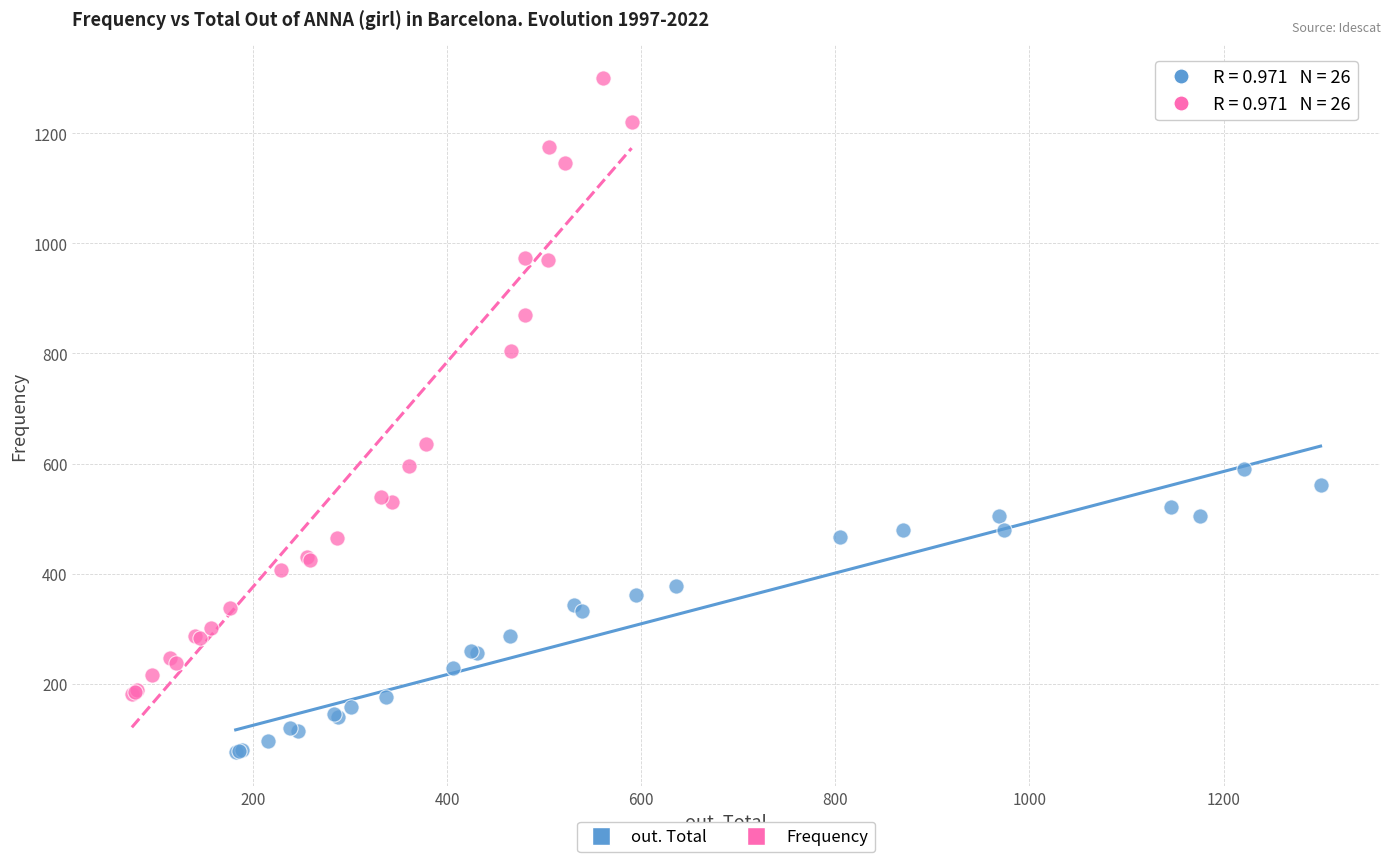

Which series reaches the minimum Y coordinate?

out. Total